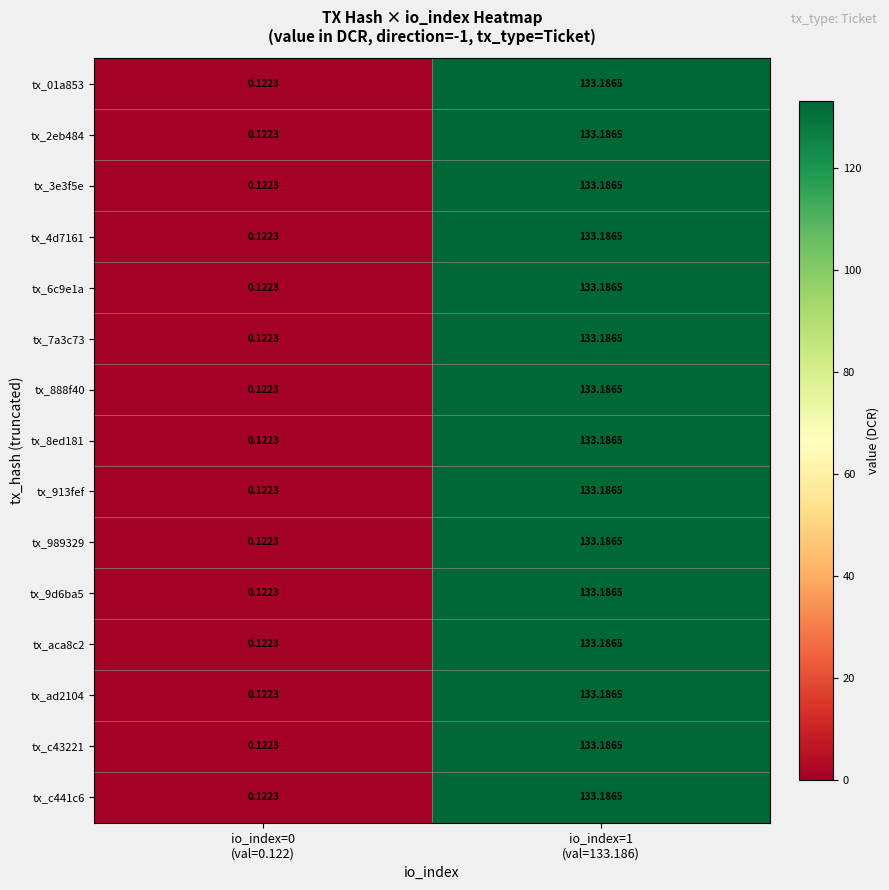

How many data points does each series have?

2